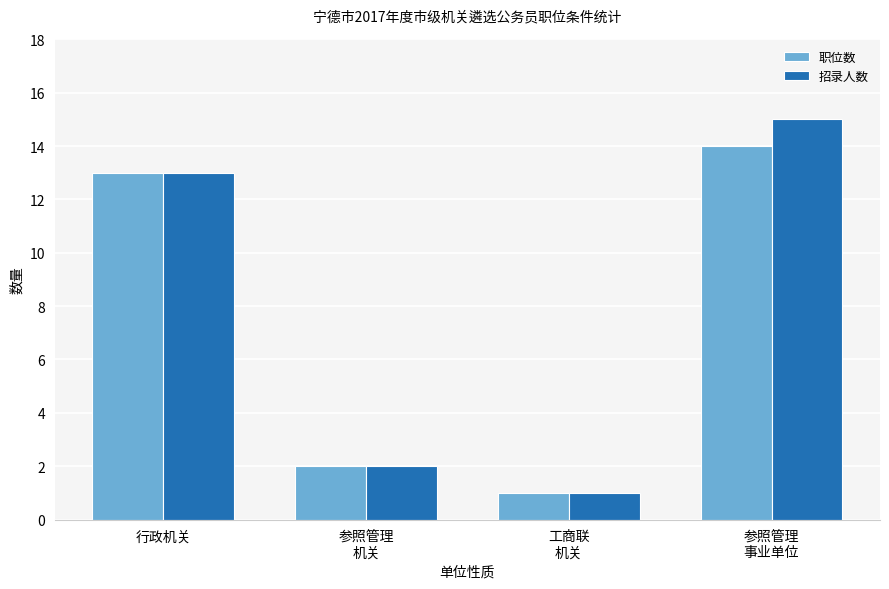

What is the maximum value for 职位数?

14